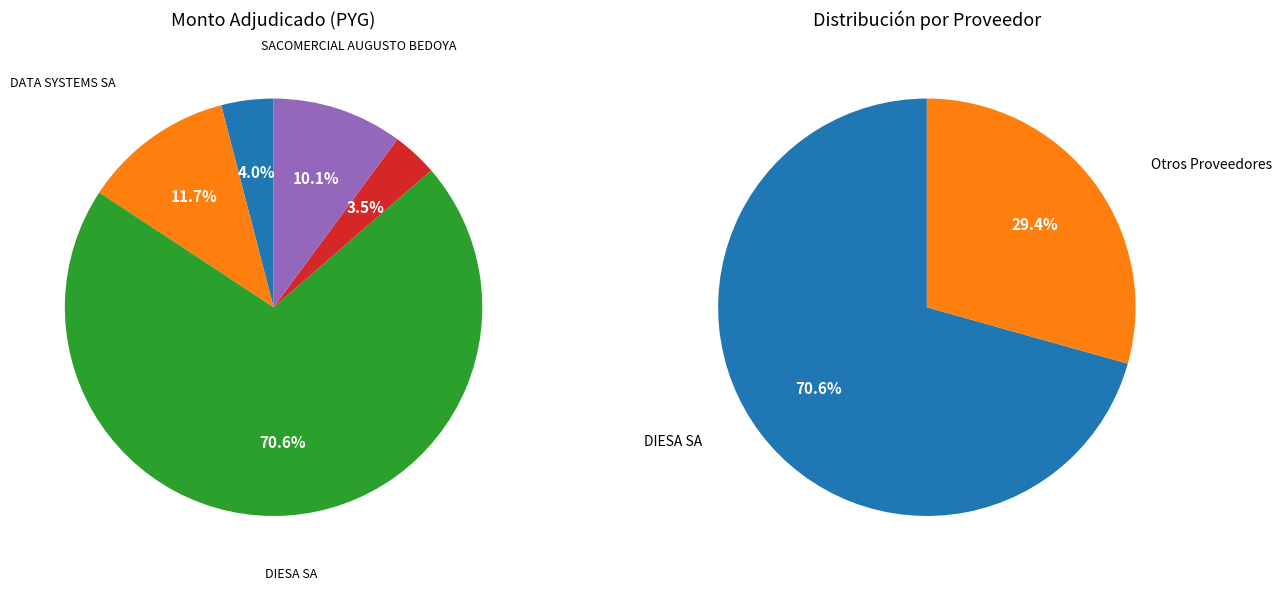

How many slices are in this pie chart?

5